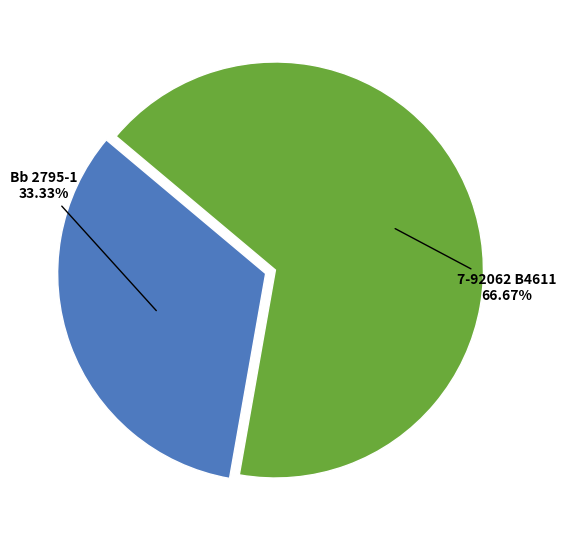

To the nearest percent, what is the average slice percentage?

50%